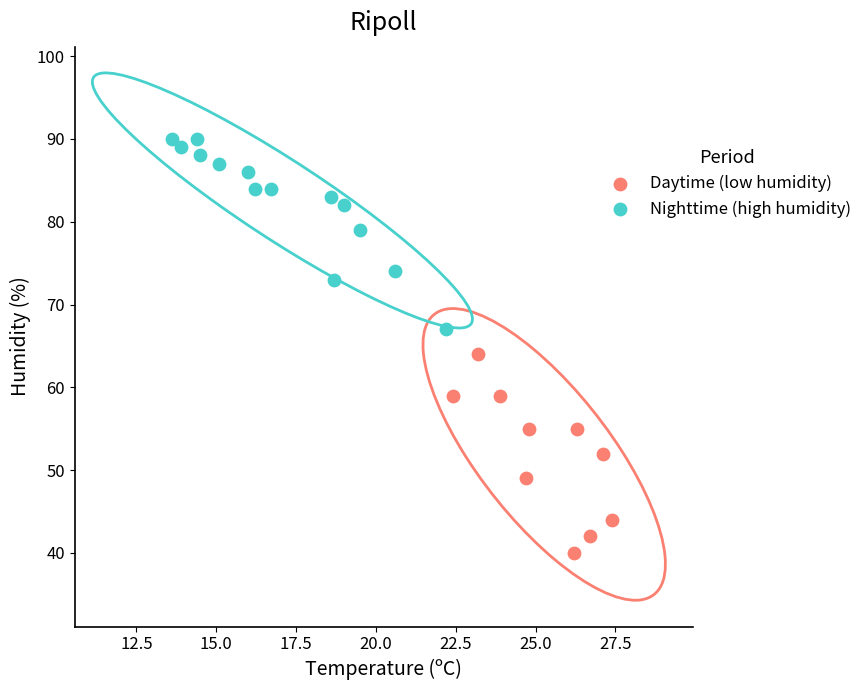

Which series contains the lowest Y value?

Daytime (low humidity)